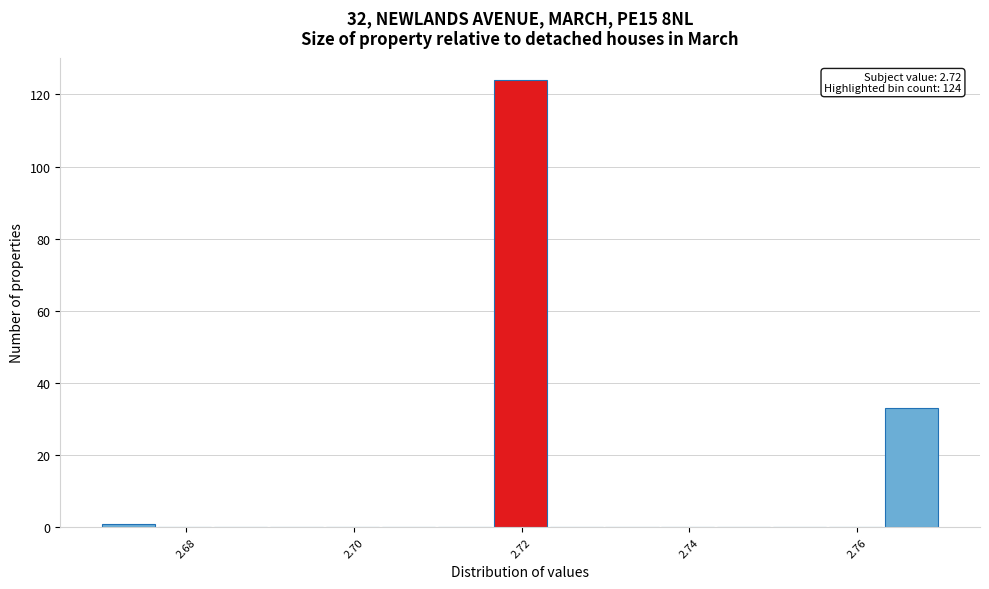

Read against the x-axis, roughly where is the centre of the tallest bar?

2.720